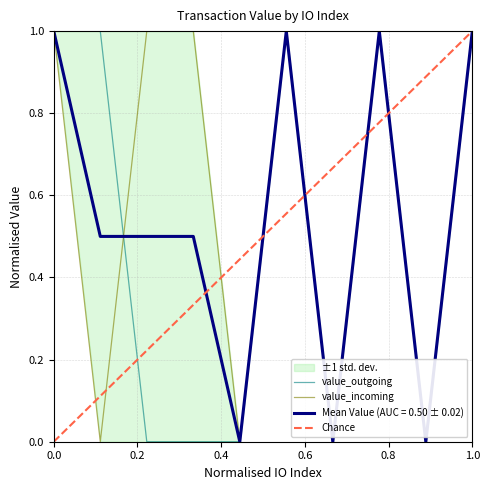

What is the value of the value_incoming point at the 10th from the left?

1.0